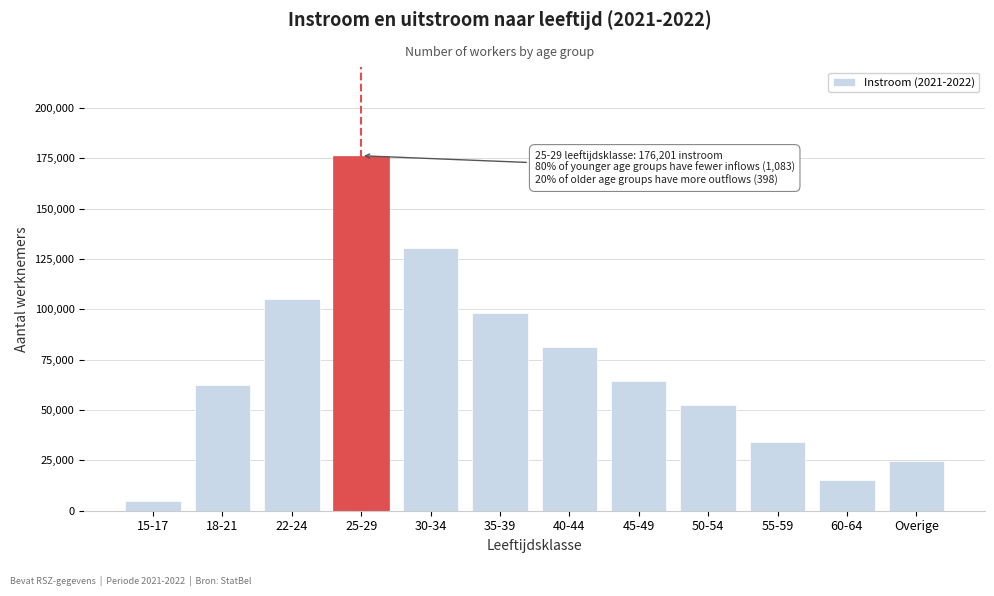

Reading left to right, list all the values displayed in this chart.

4643	62573	105143	176201	130467	98357	81342	64602	52259	34132	15135	24907